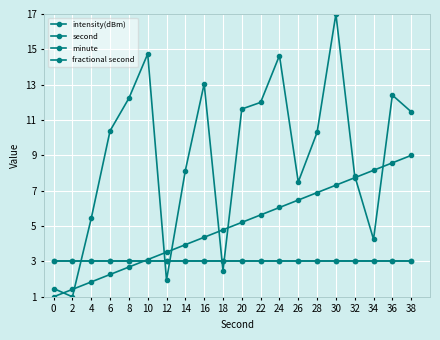

What is the sum of all fractional second values?

60.0